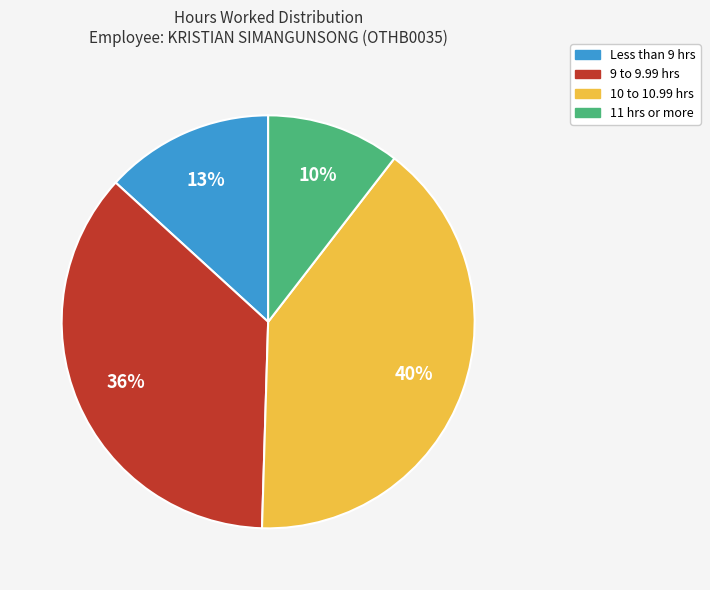

Rank the categories by value from highest to lowest.

10 to 10.99 hrs, 9 to 9.99 hrs, Less than 9 hrs, 11 hrs or more